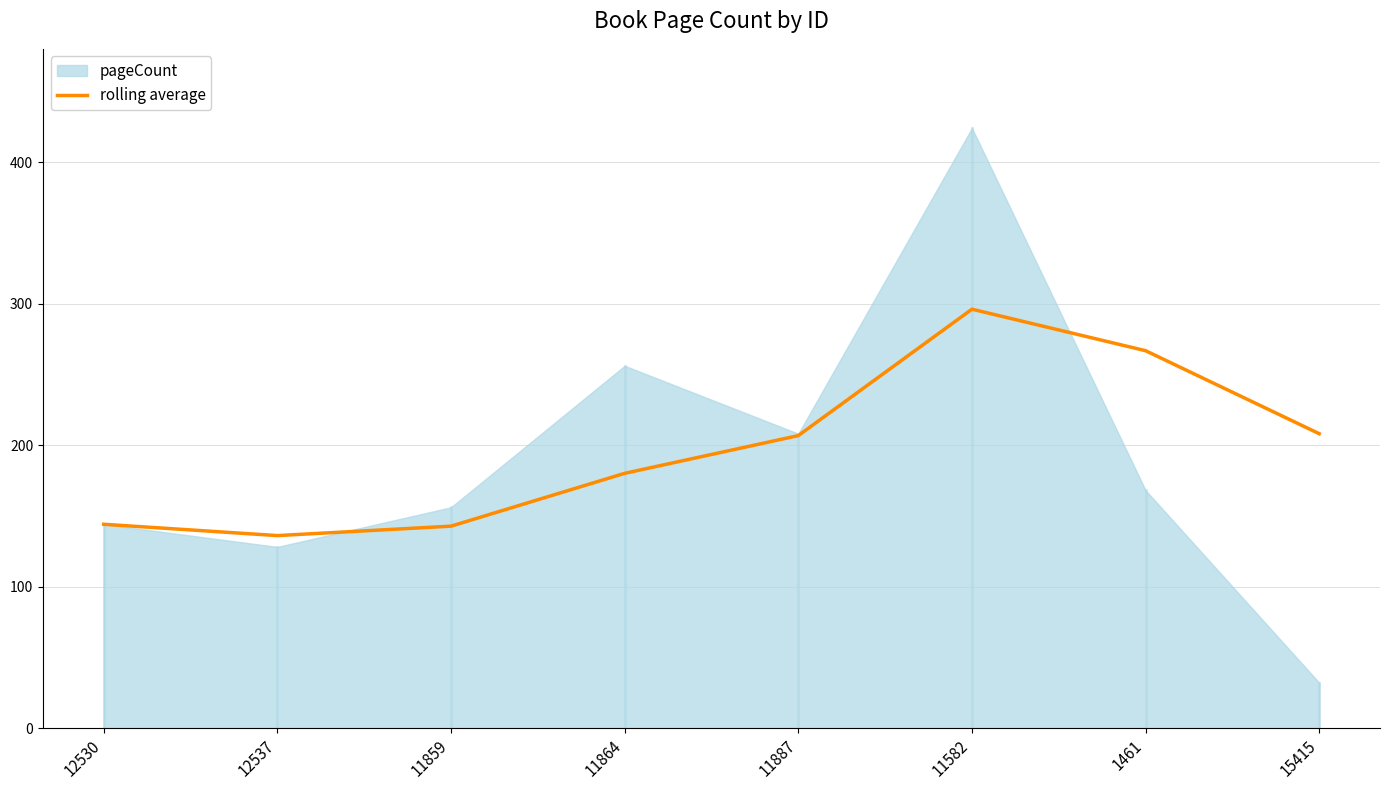

Where is the first local minimum?

12537